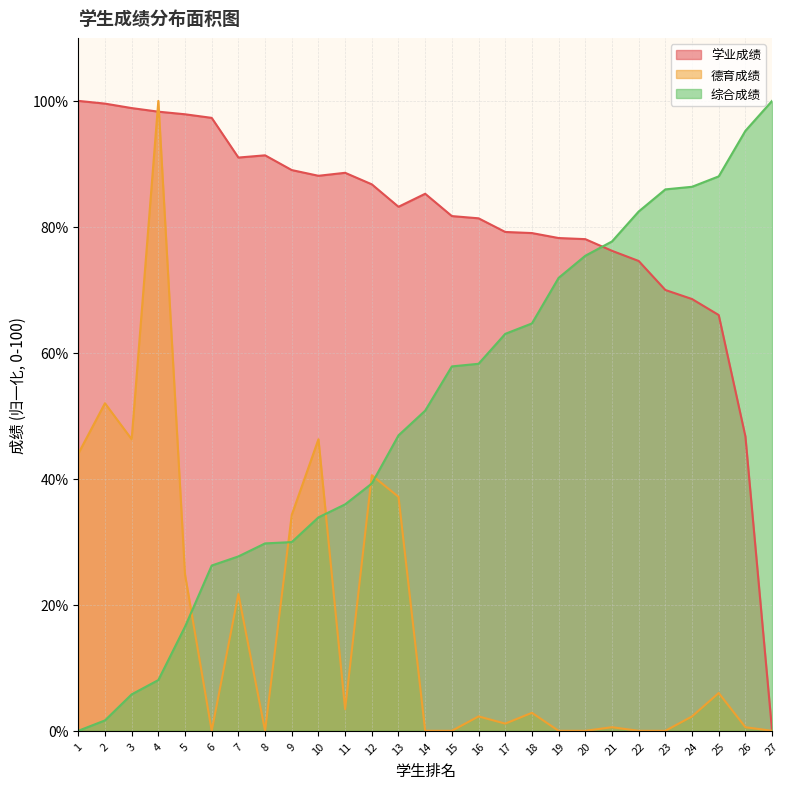

At which label does 德育成绩 first exceed 2?

1